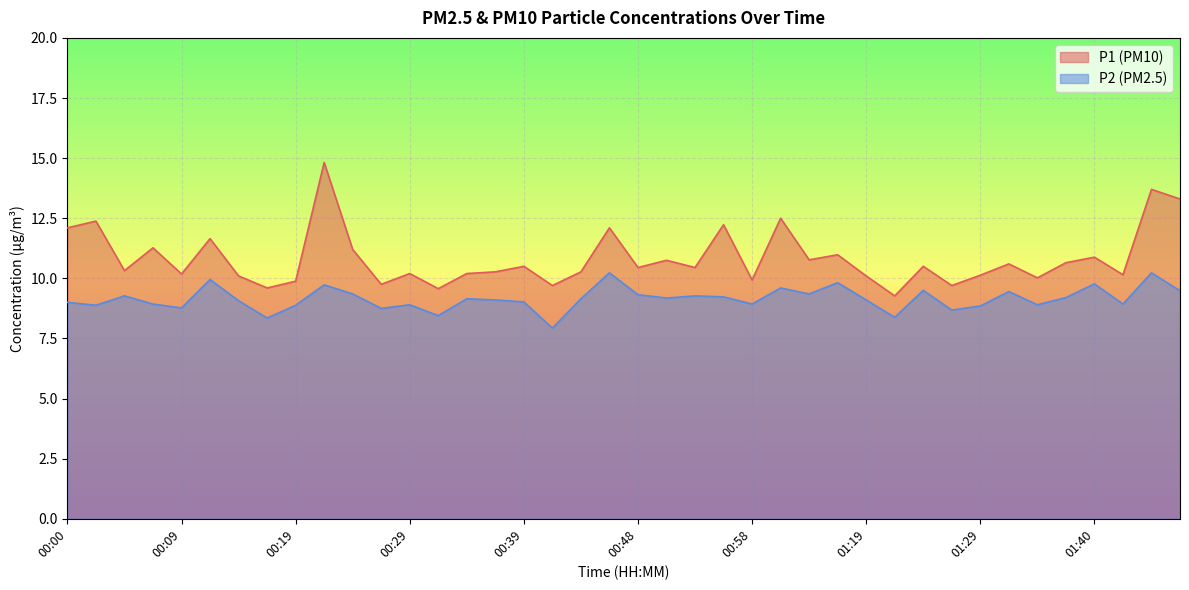

Between 00:05 and 01:17, which series saw the biggest shift?

P1